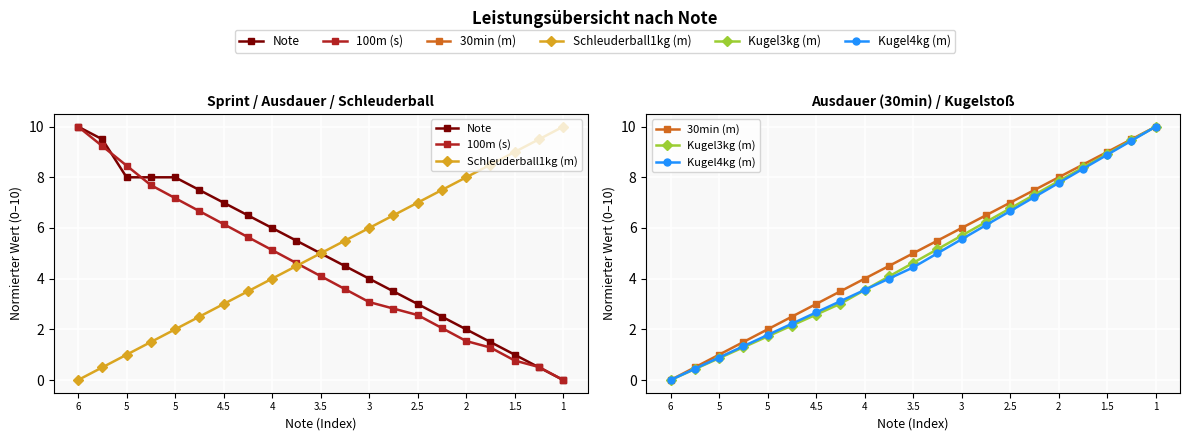

What are all the series names shown in the legend?

Note, 100m (s), Schleuderball1kg (m), 30min (m), Kugel3kg (m), Kugel4kg (m)